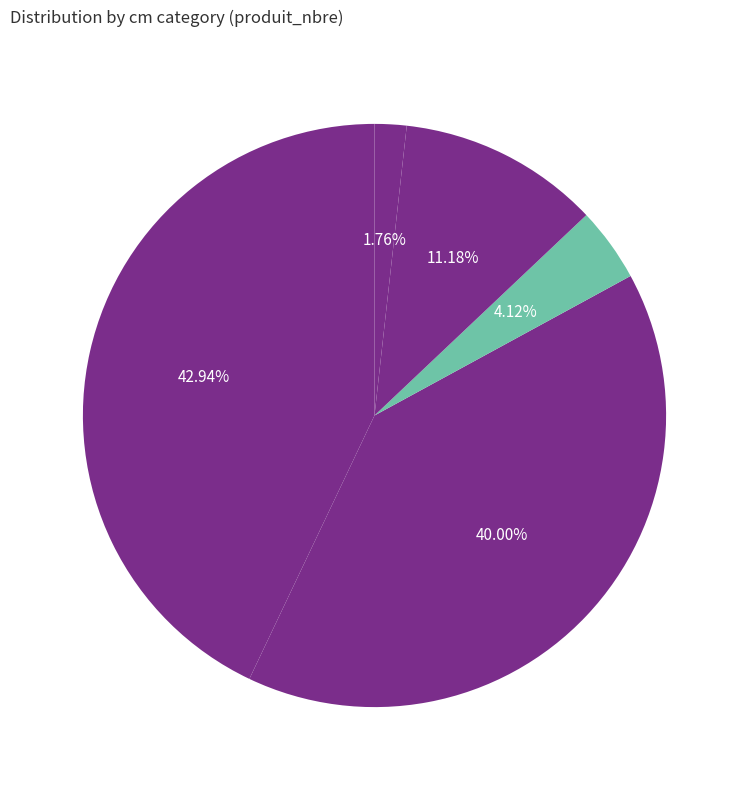

True or false: 2 accounts for 40% of the total.

True